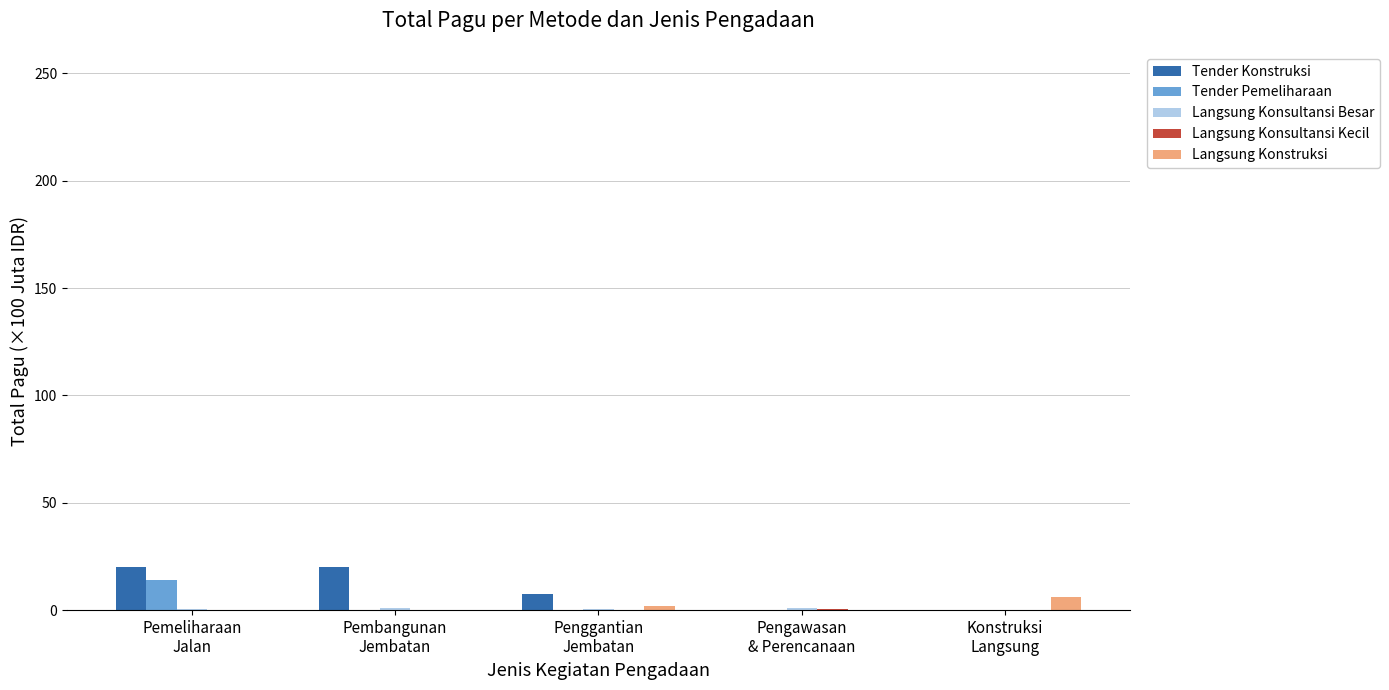

What is the greatest value displayed?

20.2